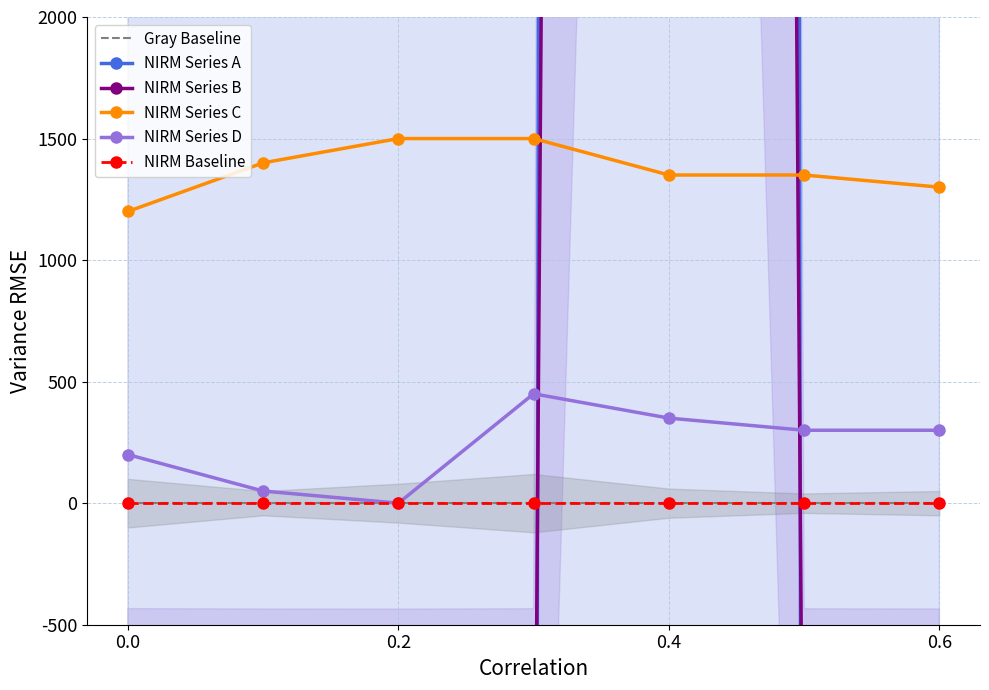

True or false: NIRM Series C has more than 2 interior local peaks.

False